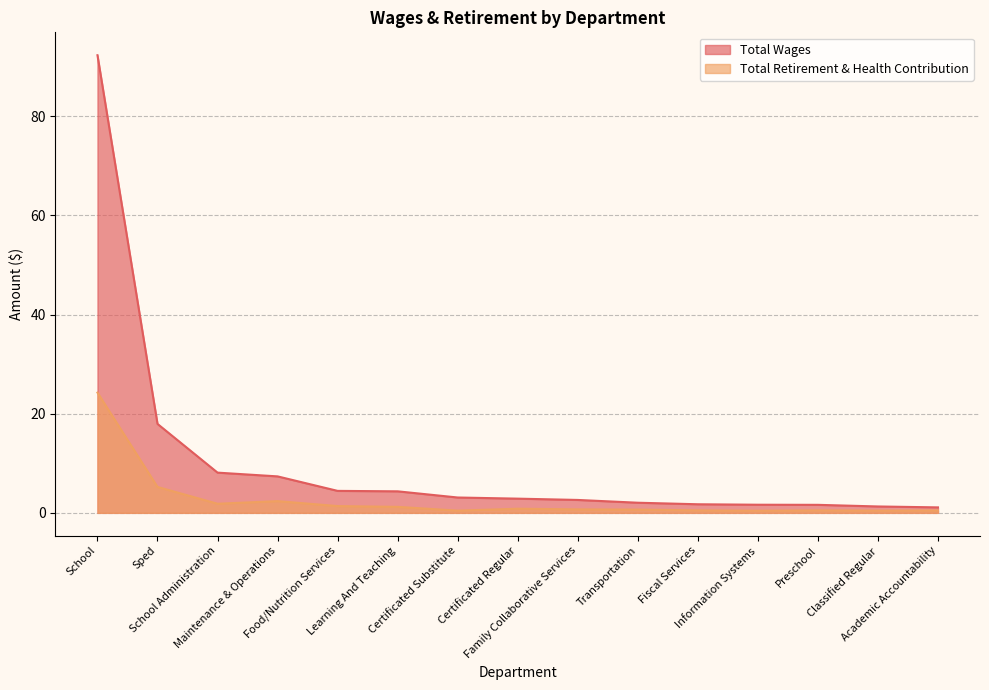

What is the difference between the maximum and minimum values in the Total Wages series?

91.2